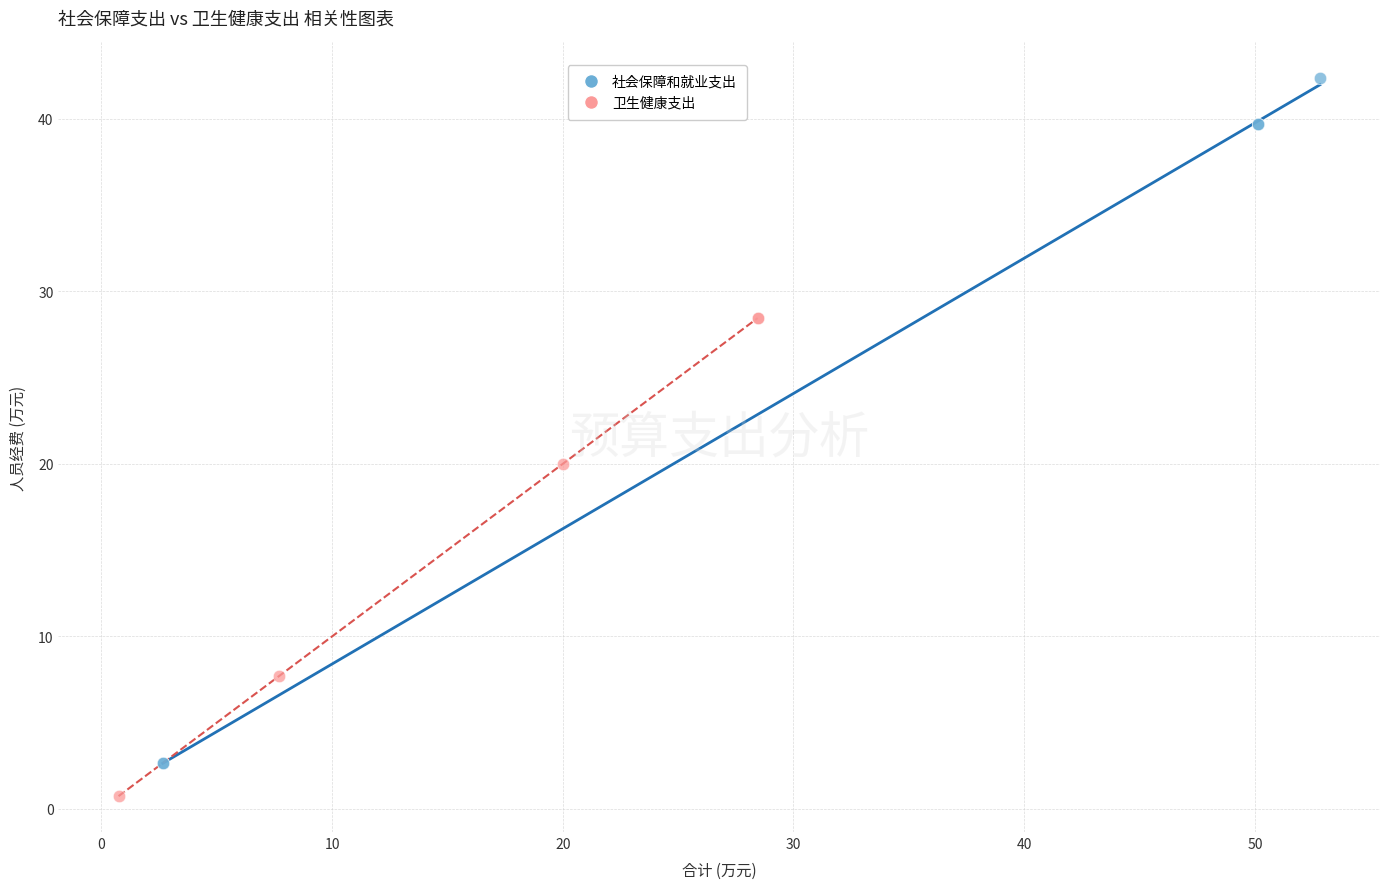

Which series has the largest Y range (max minus min)?

社会保障和就业支出